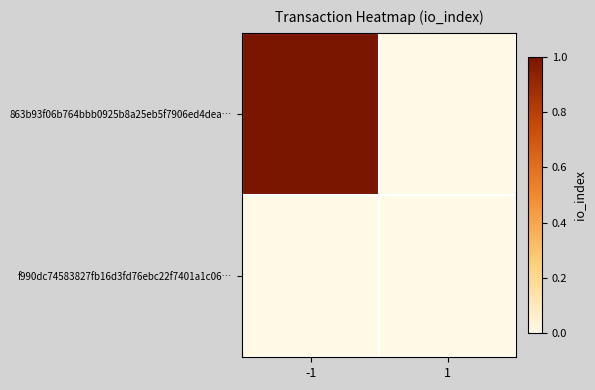

Rank the series by their average value, from lowest to highest.

f990dc74583827fb16d3fd76ebc22f7401a1c06…, 863b93f06b764bbb0925b8a25eb5f7906ed4dea…